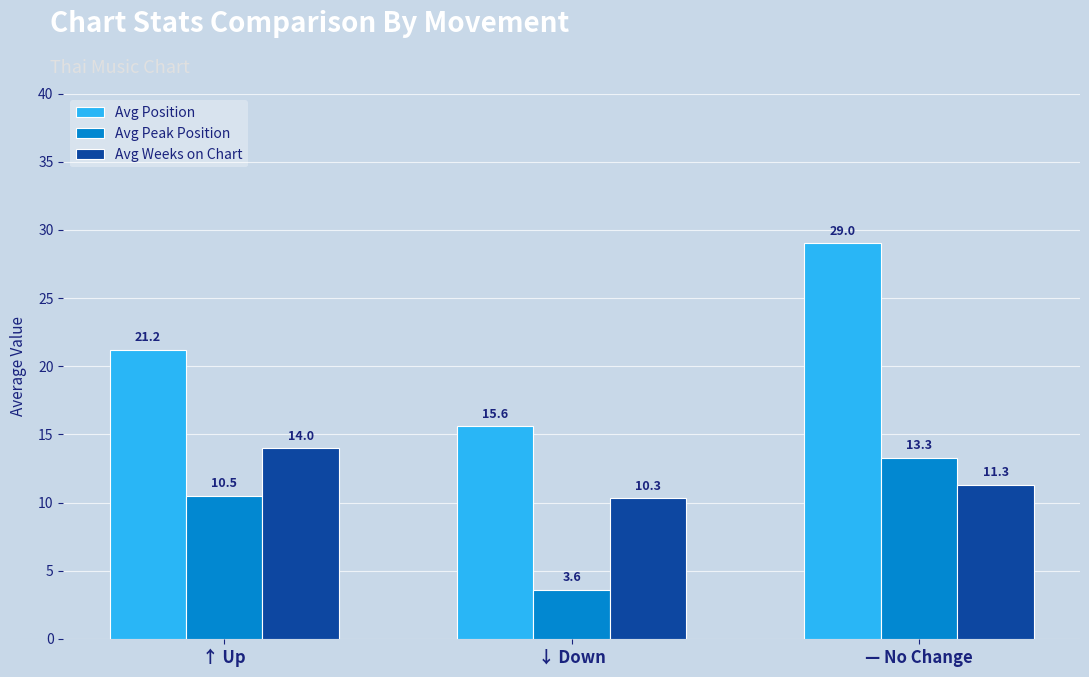

Where is Avg Peak Position nearest to the value 8?

↑ Up